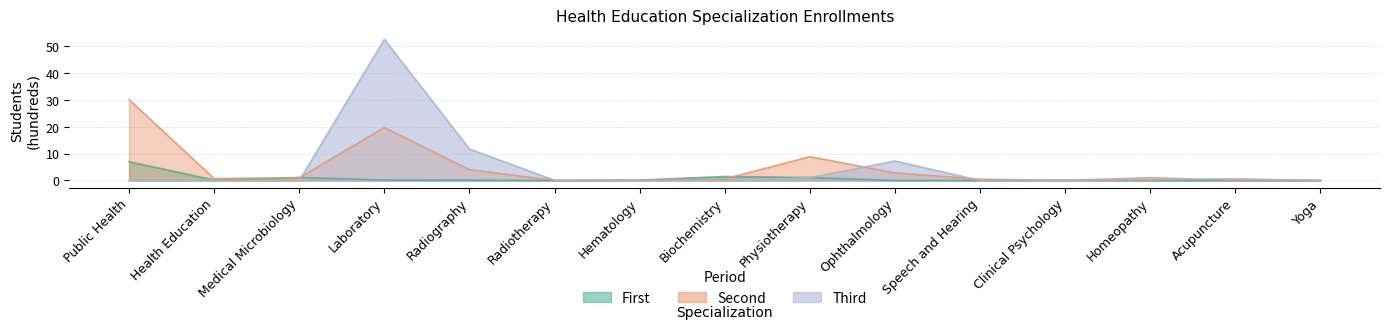

What is the total value across all series at Radiography?

15.9